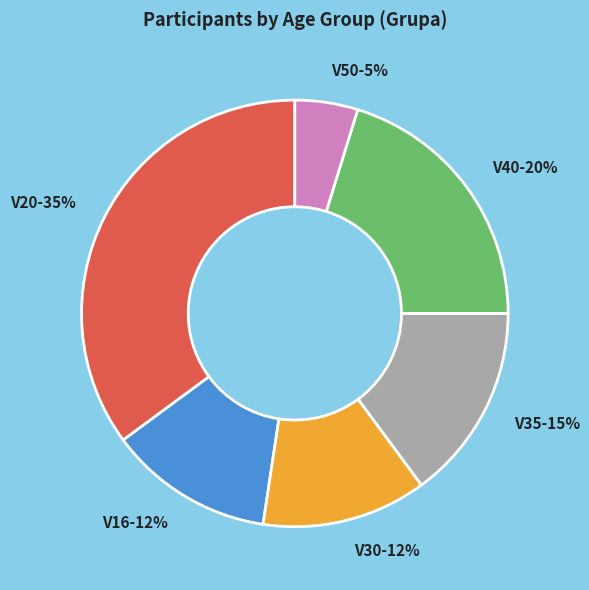

How many slices are in this pie chart?

6